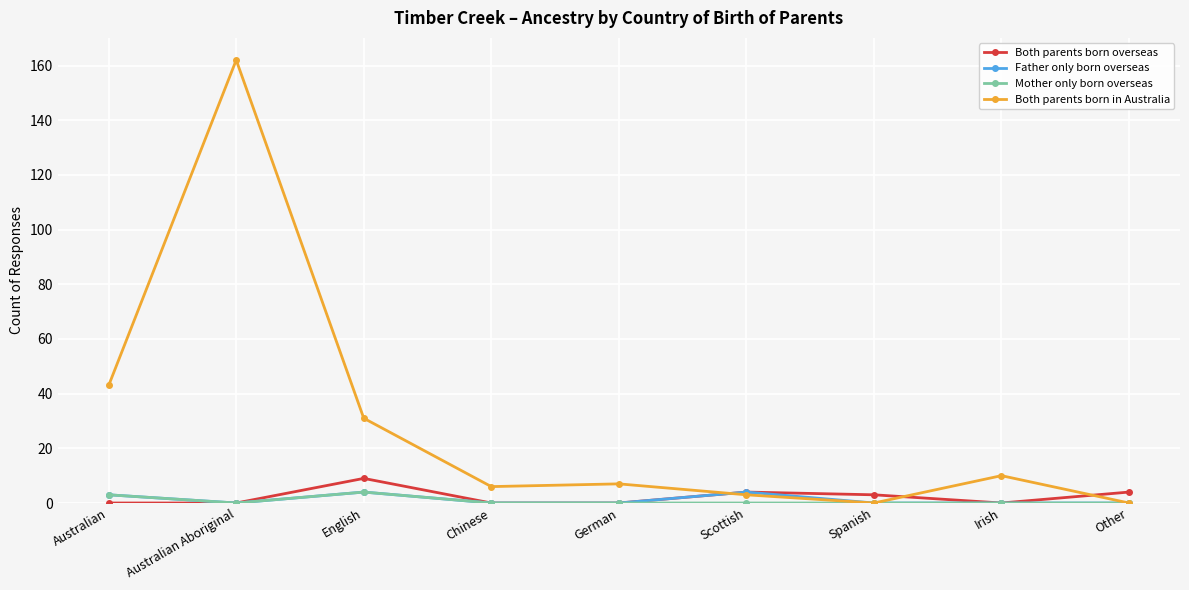

How many data points does each series have?

9